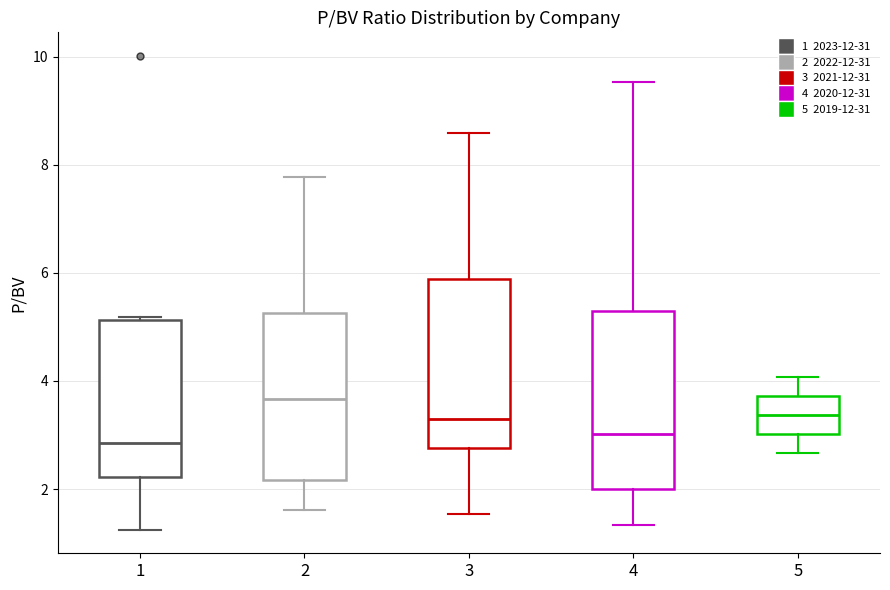

Reading left to right, read every box against the y-axis: the position of its median line, the range the box covers, and the ends of its whiskers. The values are not printed on the chart, so give them approximately, as read against the axis.

1: median 2.8, box 2.2 to 5.2, whiskers 1.2 to 5.2
2: median 3.6, box 2.2 to 5.2, whiskers 1.6 to 7.8
3: median 3.4, box 2.8 to 5.8, whiskers 1.6 to 8.6
4: median 3.0, box 2.0 to 5.2, whiskers 1.4 to 9.6
5: median 3.4, box 3.0 to 3.8, whiskers 2.6 to 4.0